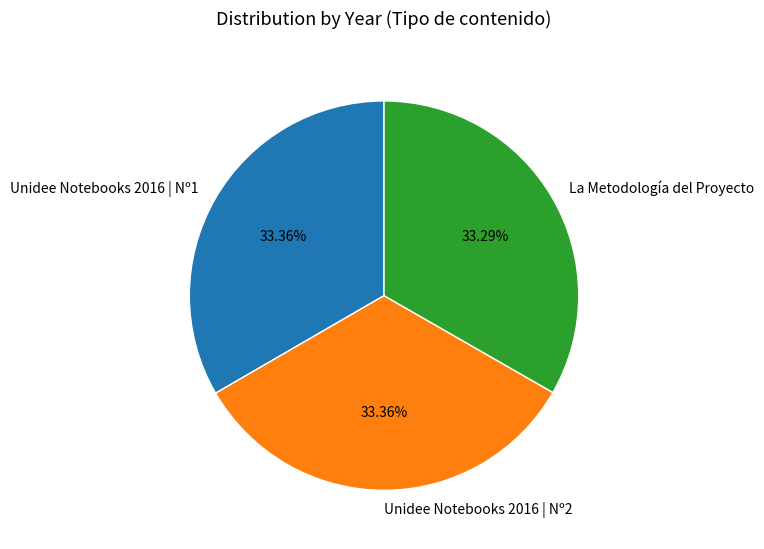

Is the sum of La Metodología del Proyecto and Unidee Notebooks 2016 | Nº1 greater than half?

Yes